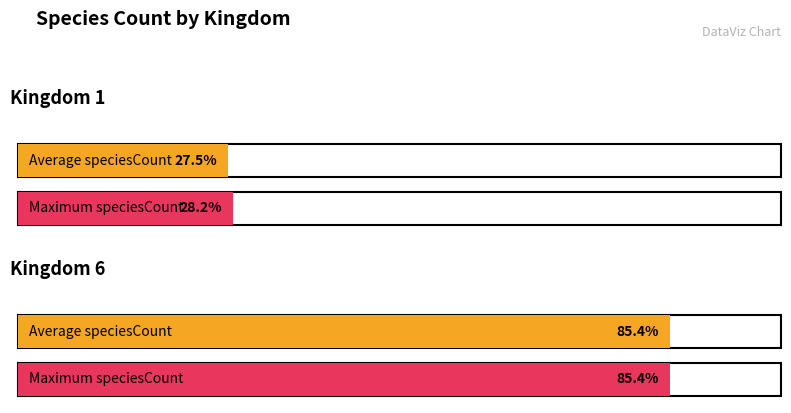

How many groups of bars are there?

2